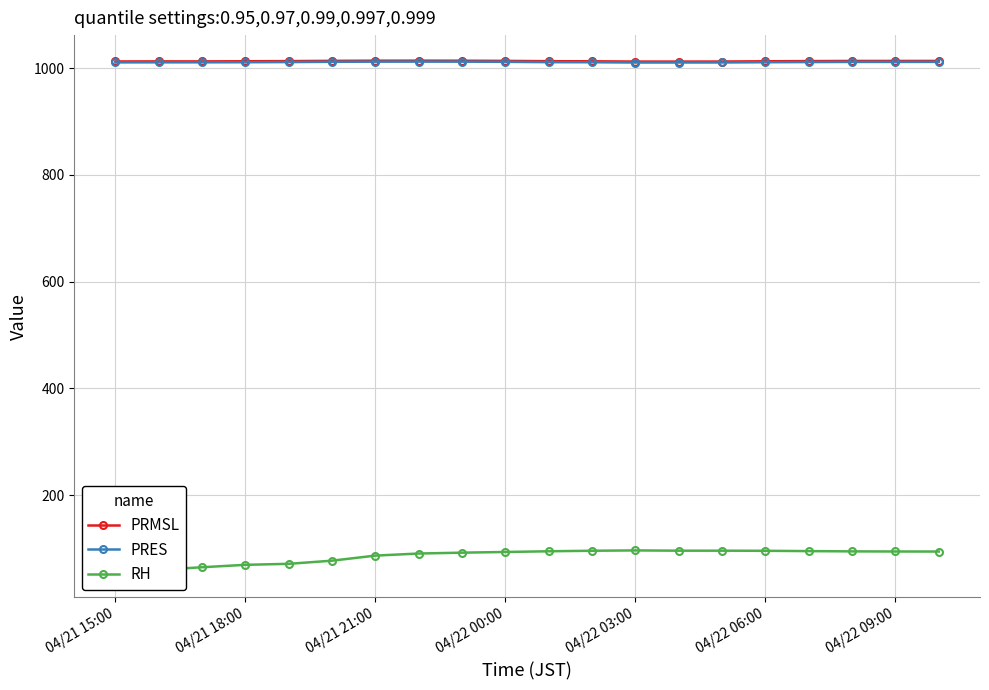

Reading right to left, transcribe all the data shown in this chart.

PRMSL: 1013.7	1013.7	1013.7	1013.4	1013.1	1012.6	1012.5	1012.5	1013.0	1013.2	1013.8	1014.1	1014.2	1014.1	1013.9	1013.4	1013.1	1012.8	1012.9	1012.7
PRES: 1012.0	1011.9	1011.9	1011.6	1011.3	1010.8	1010.8	1010.7	1011.2	1011.4	1012.0	1012.3	1012.4	1012.3	1012.1	1011.6	1011.3	1011.1	1011.1	1011.0
RH: 94.1	94.2	94.4	94.9	95.5	95.7	95.7	96.2	95.6	94.6	93.3	92.0	90.4	86.5	77.0	71.1	69.2	64.7	59.7	56.4